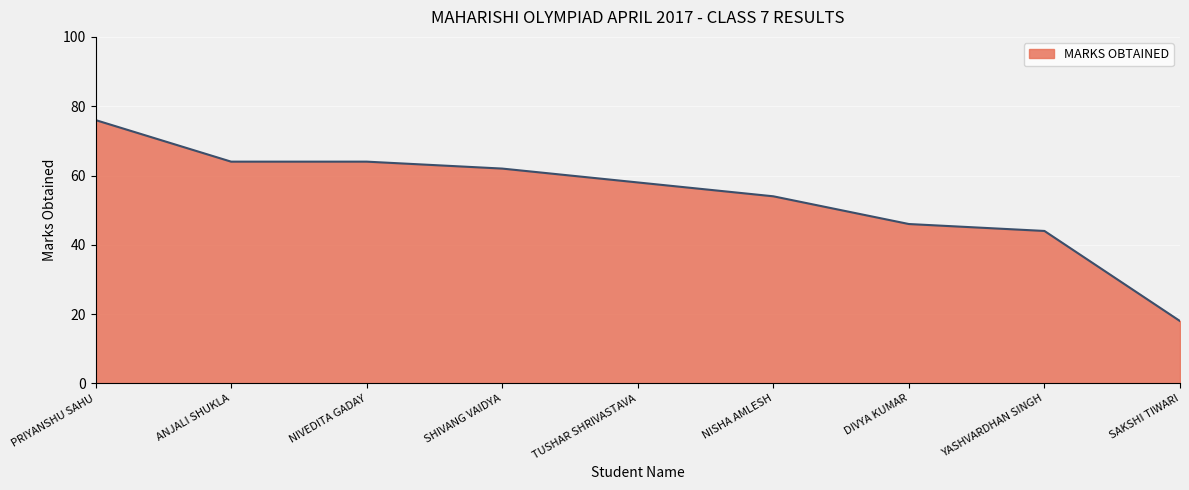

What is the sum of all values?

486